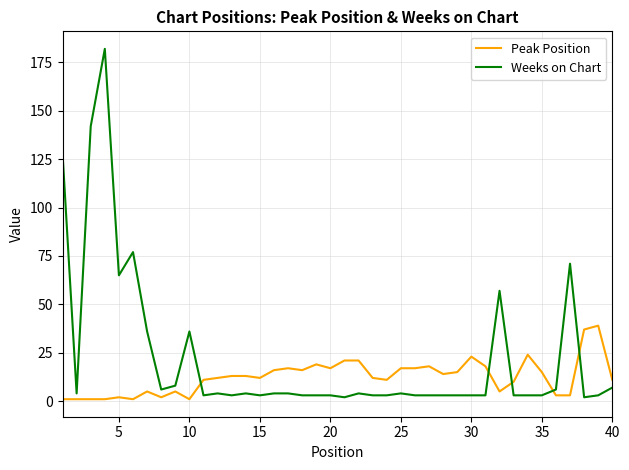

Which series has the widest spread of values?

Weeks on Chart